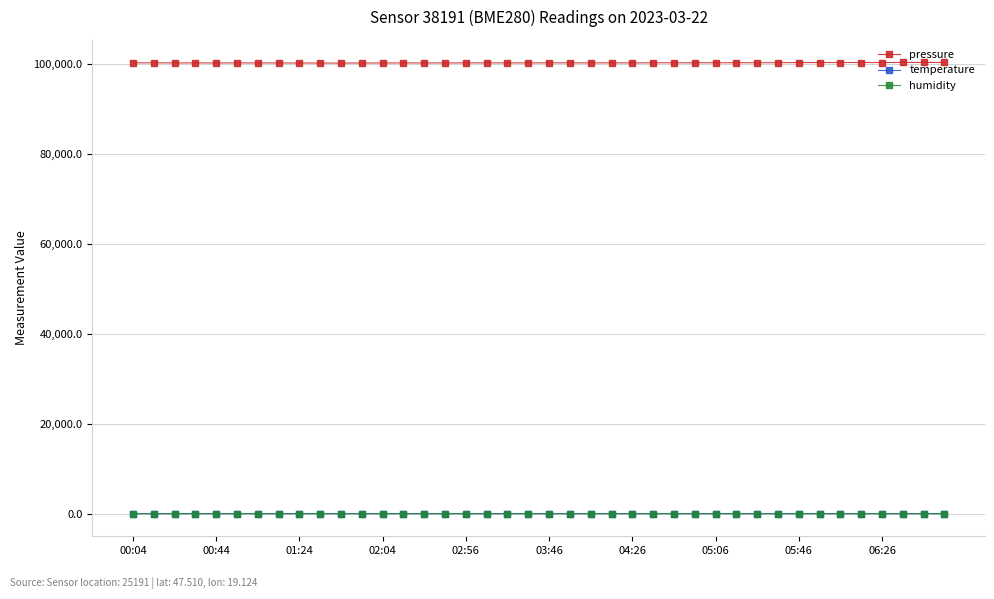

Which series has the largest total across all categories?

pressure